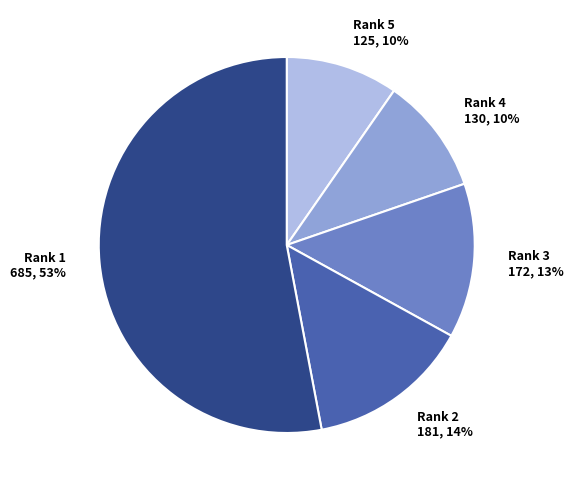

What percentage is the Rank 4 130, 10% slice, to the nearest percent?

10%